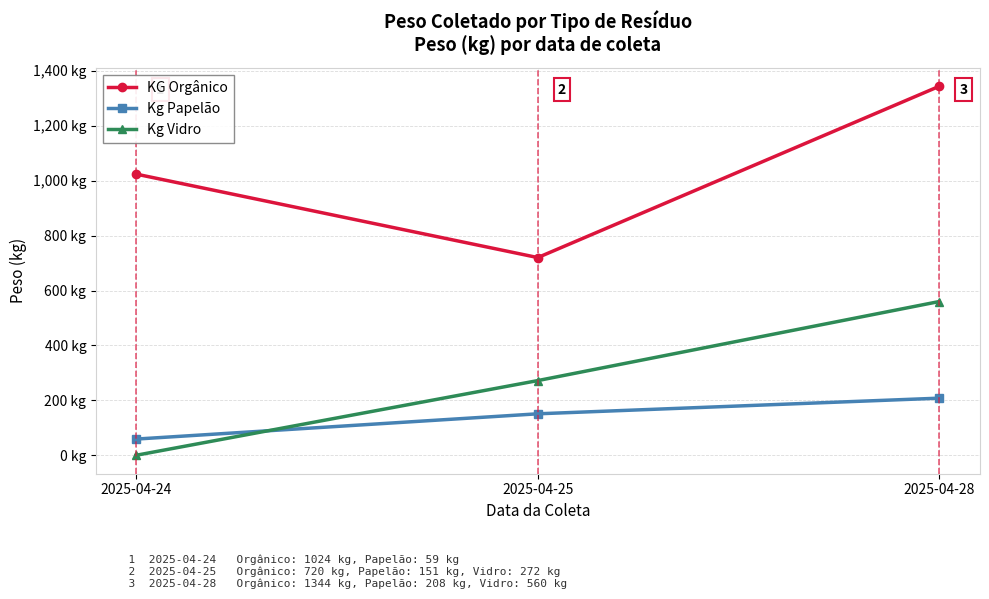

Which series has the largest total across all categories?

KG Orgânico